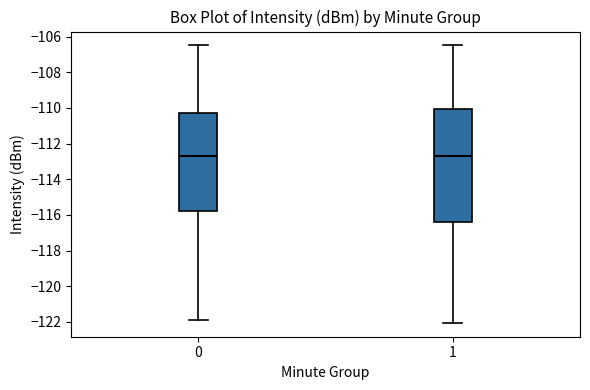

Reading left to right, read every box against the y-axis: the position of its median line, the range the box covers, and the ends of its whiskers. The values are not printed on the chart, so give them approximately, as read against the axis.

0: median -112.6, box -115.8 to -110.4, whiskers -121.8 to -106.4
1: median -112.6, box -116.4 to -110.0, whiskers -122.0 to -106.4